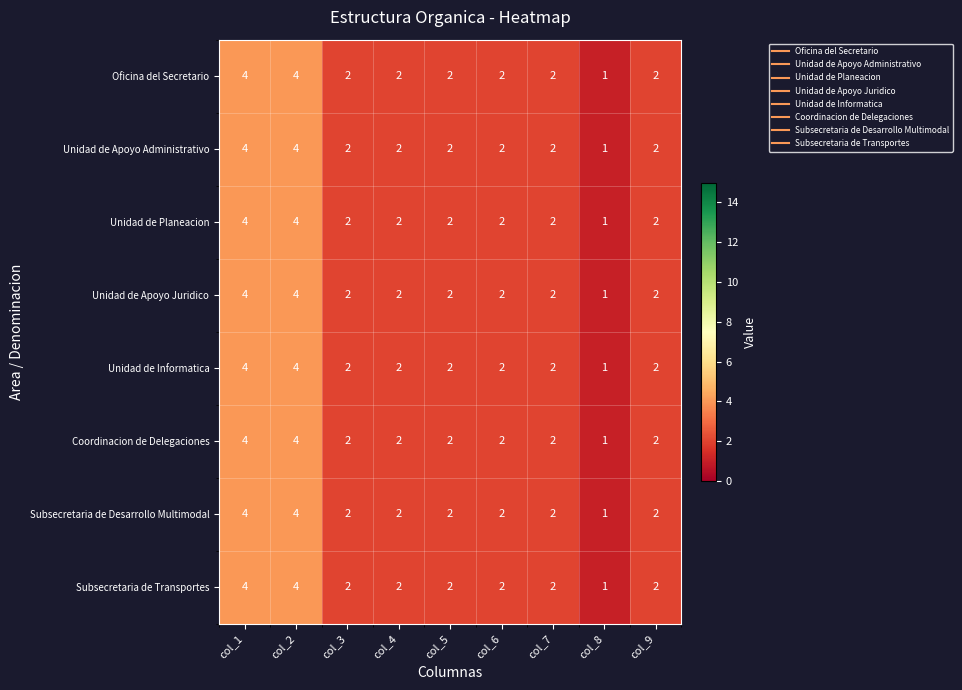

Is the value of Subsecretaria de Transportes at col_1 greater than the value of Subsecretaria de Desarrollo Multimodal at col_6?

Yes